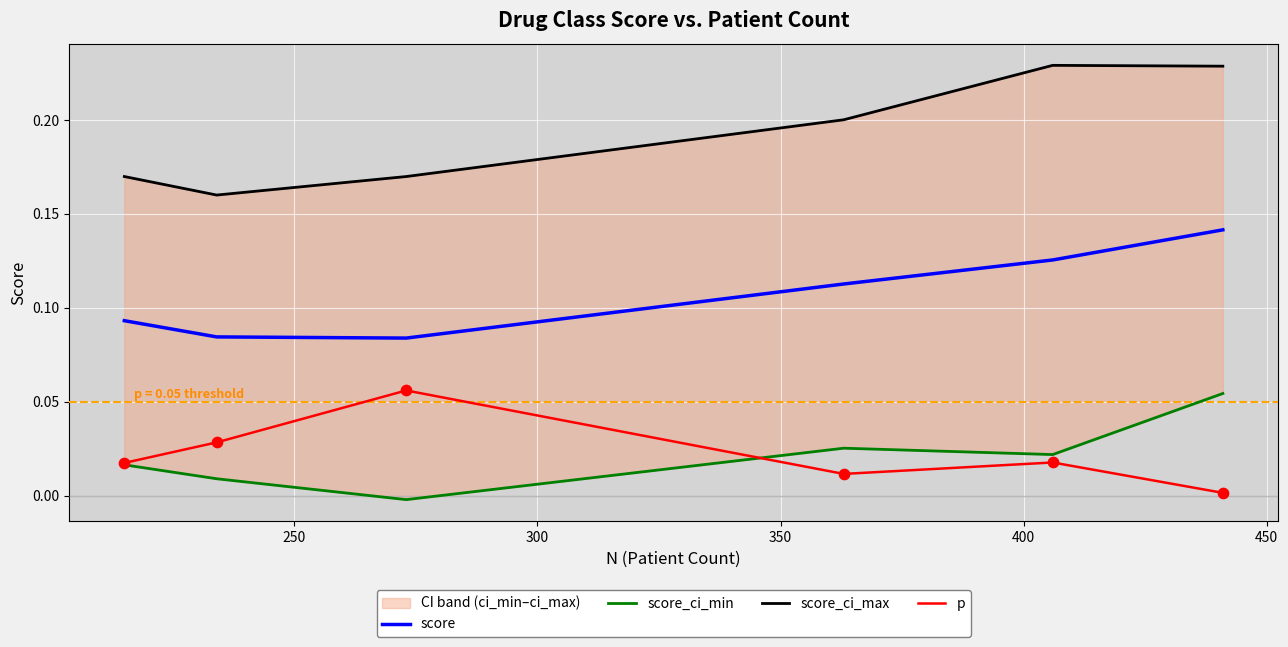

At how many categories does at least one series exceed 0?

6